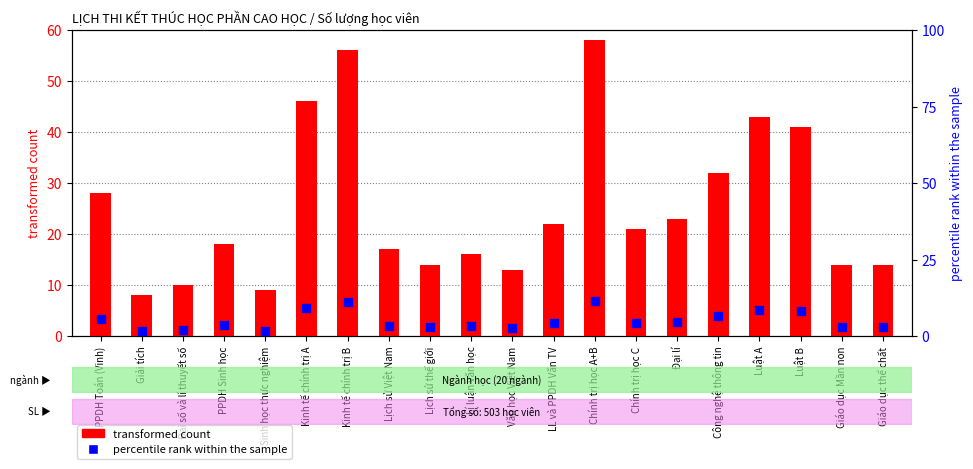

At how many categories does at least one series exceed 39?

5